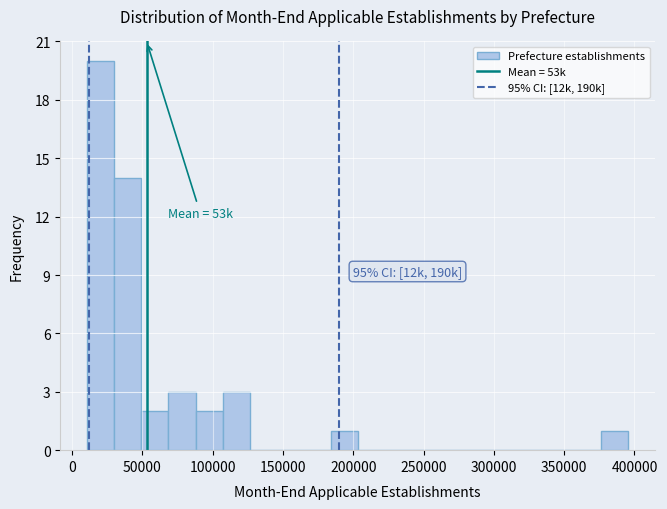

Around what value on the x-axis is the tallest bar? Give the approximate position of its centre, as read against the axis.

20000